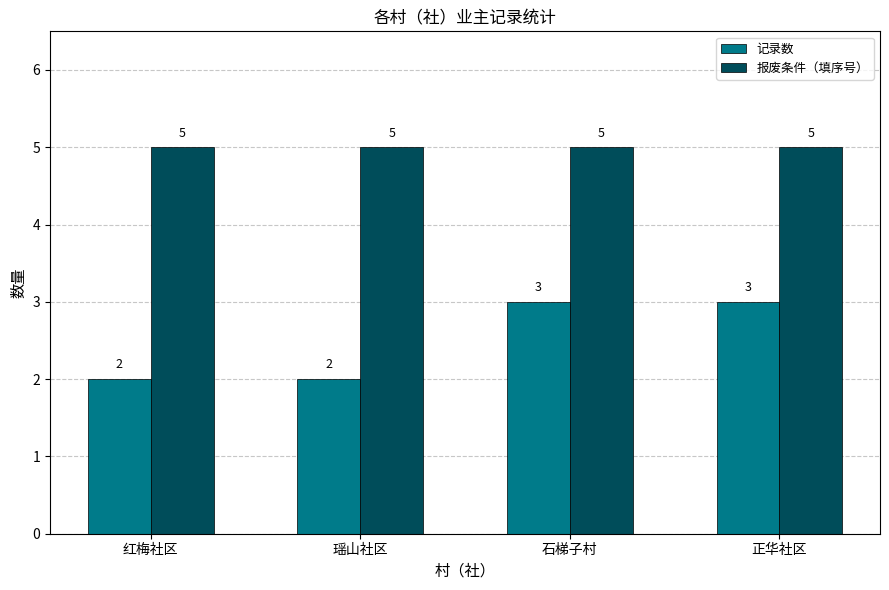

What is the spread (max minus min) of values at 石梯子村?

2